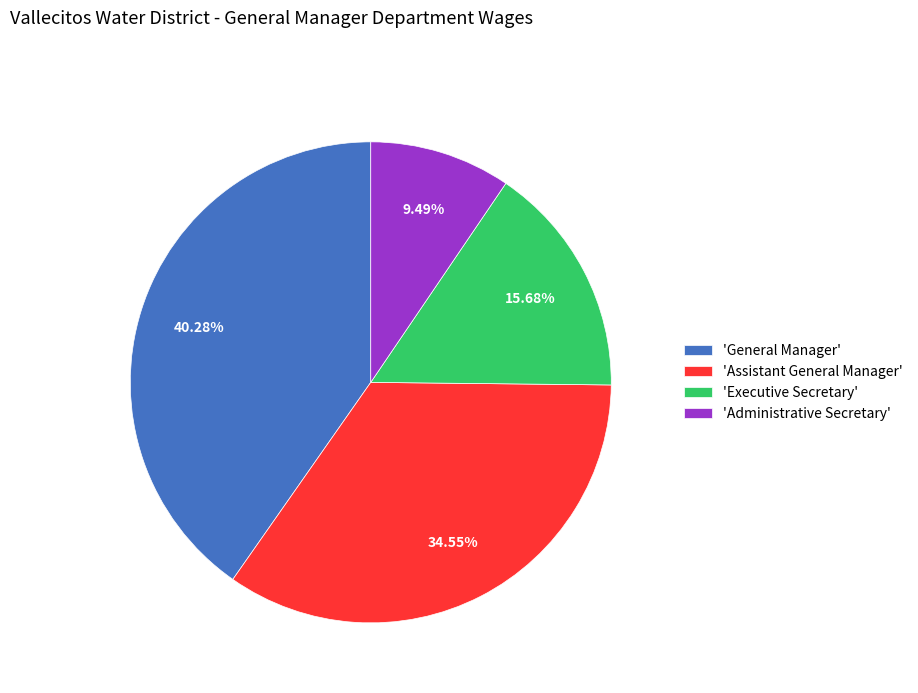

To the nearest percent, what is the average slice percentage?

25%